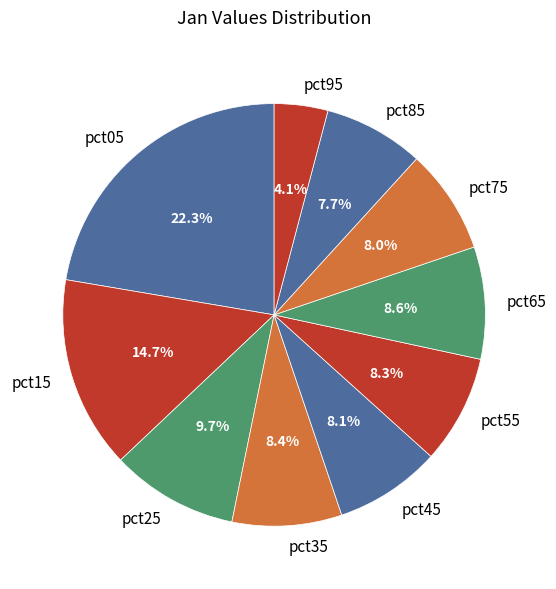

Which slice is the largest?

pct05